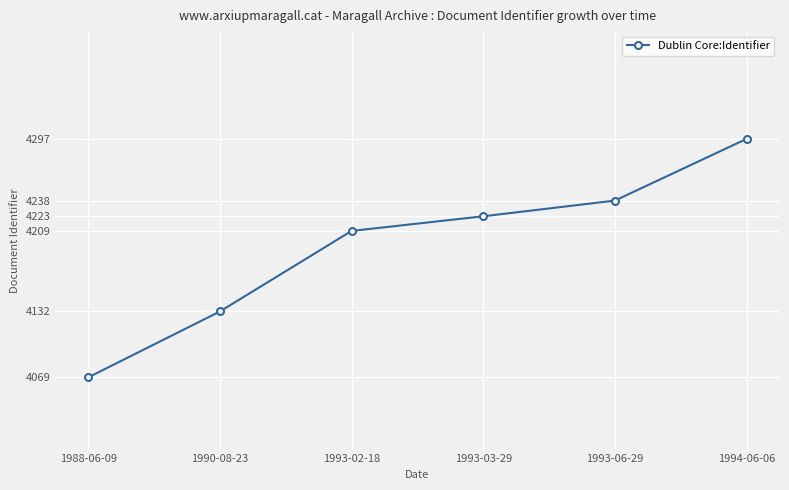

Rank the categories by value from lowest to highest.

1988-06-09, 1990-08-23, 1993-02-18, 1993-03-29, 1993-06-29, 1994-06-06